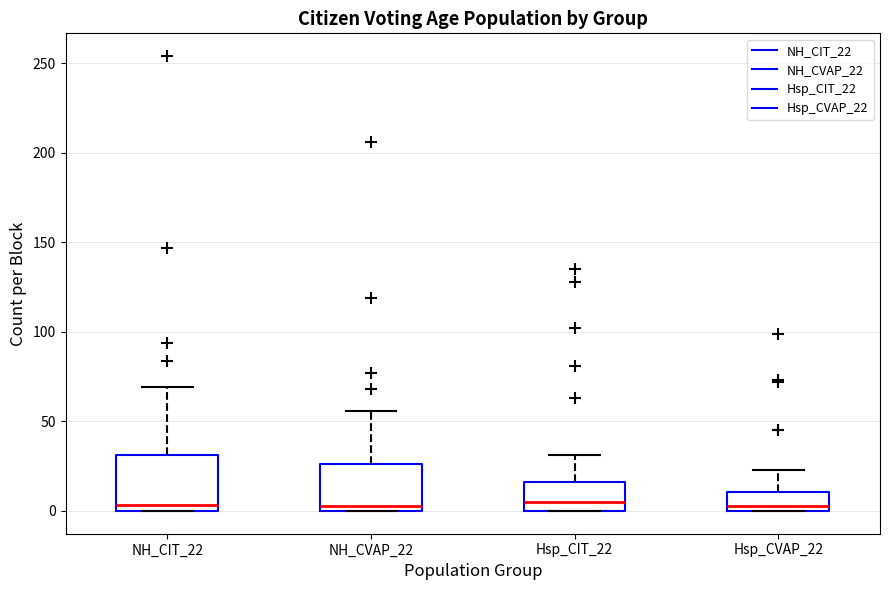

Reading left to right, transcribe this box plot: for each box, give where its median line is, the range the box spans, and where its two whiskers end, as read against the y-axis. The values are not printed on the chart, so give them approximately, as read against the axis.

NH_CIT_22: median 5, box 0 to 30, whiskers 0 to 70
NH_CVAP_22: median 5, box 0 to 25, whiskers 0 to 55
Hsp_CIT_22: median 5, box 0 to 15, whiskers 0 to 30
Hsp_CVAP_22: median 5, box 0 to 10, whiskers 0 to 25